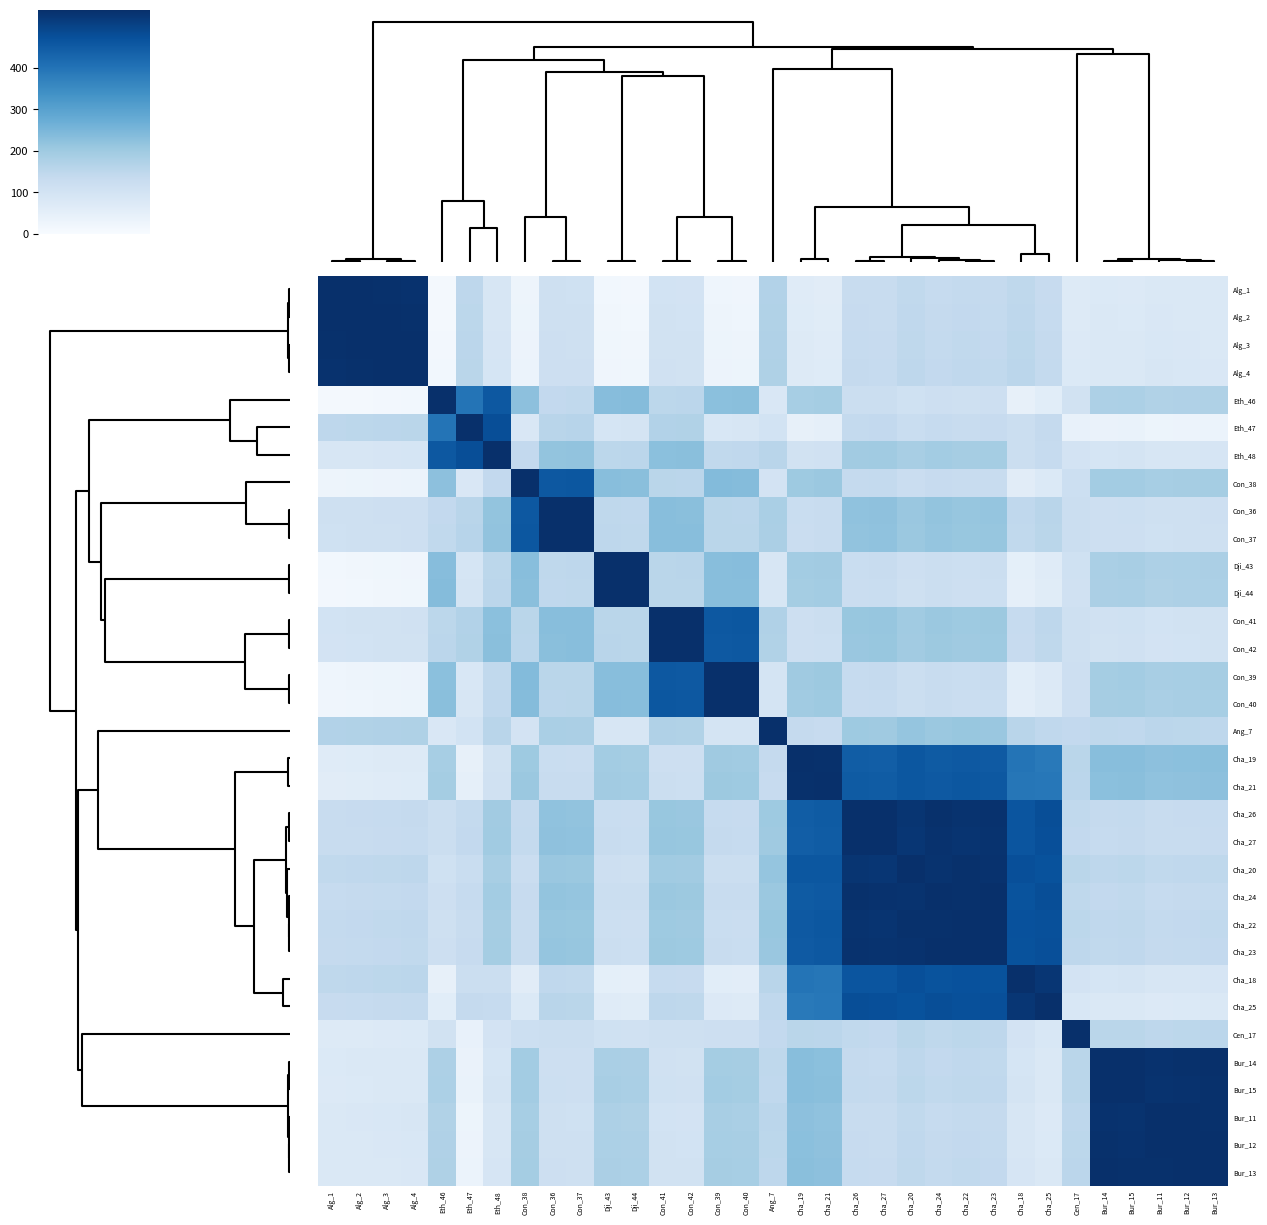

Reading right to left, extract all data points from this chart.

Alg_1: Bur_13=76	Bur_12=78	Bur_11=80	Bur_15=72	Bur_14=74	Cen_17=68	Cha_25=132	Cha_18=146	Cha_23=136	Cha_22=138	Cha_24=134	Cha_20=142	Cha_27=128	Cha_26=130	Cha_21=60	Cha_19=64	Ang_7=168	Con_40=22	Con_39=24	Con_42=98	Con_41=100	Dji_44=14	Dji_43=16	Con_37=108	Con_36=110	Con_38=26	Eth_48=86	Eth_47=148	Eth_46=10	Alg_4=534	Alg_3=536	Alg_2=538	Alg_1=540
Alg_2: Bur_13=78	Bur_12=80	Bur_11=82	Bur_15=74	Bur_14=76	Cen_17=70	Cha_25=134	Cha_18=148	Cha_23=138	Cha_22=140	Cha_24=136	Cha_20=144	Cha_27=130	Cha_26=132	Cha_21=62	Cha_19=66	Ang_7=170	Con_40=24	Con_39=26	Con_42=100	Con_41=102	Dji_44=16	Dji_43=18	Con_37=110	Con_36=112	Con_38=28	Eth_48=88	Eth_47=150	Eth_46=12	Alg_4=536	Alg_3=538	Alg_2=540	Alg_1=538
Alg_3: Bur_13=80	Bur_12=82	Bur_11=84	Bur_15=76	Bur_14=78	Cen_17=72	Cha_25=136	Cha_18=150	Cha_23=140	Cha_22=142	Cha_24=138	Cha_20=146	Cha_27=132	Cha_26=134	Cha_21=64	Cha_19=68	Ang_7=172	Con_40=26	Con_39=28	Con_42=102	Con_41=104	Dji_44=18	Dji_43=20	Con_37=112	Con_36=114	Con_38=30	Eth_48=90	Eth_47=152	Eth_46=14	Alg_4=538	Alg_3=540	Alg_2=538	Alg_1=536
Alg_4: Bur_13=82	Bur_12=84	Bur_11=86	Bur_15=78	Bur_14=80	Cen_17=74	Cha_25=138	Cha_18=152	Cha_23=142	Cha_22=144	Cha_24=140	Cha_20=148	Cha_27=134	Cha_26=136	Cha_21=66	Cha_19=70	Ang_7=174	Con_40=28	Con_39=30	Con_42=104	Con_41=106	Dji_44=20	Dji_43=22	Con_37=114	Con_36=116	Con_38=32	Eth_48=92	Eth_47=154	Eth_46=16	Alg_4=540	Alg_3=538	Alg_2=536	Alg_1=534
Eth_46: Bur_13=174	Bur_12=172	Bur_11=170	Bur_15=178	Bur_14=176	Cen_17=102	Cha_25=58	Cha_18=44	Cha_23=114	Cha_22=112	Cha_24=116	Cha_20=108	Cha_27=122	Cha_26=120	Cha_21=190	Cha_19=186	Ang_7=82	Con_40=228	Con_39=226	Con_42=152	Con_41=150	Dji_44=236	Dji_43=234	Con_37=142	Con_36=140	Con_38=224	Eth_48=456	Eth_47=398	Eth_46=540	Alg_4=16	Alg_3=14	Alg_2=12	Alg_1=10
Eth_47: Bur_13=32	Bur_12=30	Bur_11=28	Bur_15=36	Bur_14=34	Cen_17=40	Cha_25=136	Cha_18=122	Cha_23=132	Cha_22=130	Cha_24=134	Cha_20=126	Cha_27=140	Cha_26=138	Cha_21=48	Cha_19=44	Ang_7=100	Con_40=86	Con_39=84	Con_42=170	Con_41=168	Dji_44=94	Dji_43=92	Con_37=160	Con_36=158	Con_38=82	Eth_48=478	Eth_47=540	Eth_46=398	Alg_4=154	Alg_3=152	Alg_2=150	Alg_1=148
Eth_48: Bur_13=90	Bur_12=88	Bur_11=86	Bur_15=94	Bur_14=92	Cen_17=98	Cha_25=134	Cha_18=120	Cha_23=190	Cha_22=188	Cha_24=192	Cha_20=184	Cha_27=198	Cha_26=196	Cha_21=106	Cha_19=102	Ang_7=158	Con_40=144	Con_39=142	Con_42=228	Con_41=226	Dji_44=152	Dji_43=150	Con_37=218	Con_36=216	Con_38=140	Eth_48=540	Eth_47=478	Eth_46=456	Alg_4=92	Alg_3=90	Alg_2=88	Alg_1=86
Con_38: Bur_13=190	Bur_12=188	Bur_11=186	Bur_15=194	Bur_14=192	Cen_17=118	Cha_25=74	Cha_18=60	Cha_23=130	Cha_22=128	Cha_24=132	Cha_20=124	Cha_27=138	Cha_26=136	Cha_21=206	Cha_19=202	Ang_7=98	Con_40=236	Con_39=238	Con_42=152	Con_41=154	Dji_44=228	Dji_43=230	Con_37=458	Con_36=456	Con_38=540	Eth_48=140	Eth_47=82	Eth_46=224	Alg_4=32	Alg_3=30	Alg_2=28	Alg_1=26
Con_36: Bur_13=114	Bur_12=112	Bur_11=110	Bur_15=118	Bur_14=116	Cen_17=122	Cha_25=158	Cha_18=144	Cha_23=214	Cha_22=212	Cha_24=216	Cha_20=208	Cha_27=222	Cha_26=220	Cha_21=130	Cha_19=126	Ang_7=182	Con_40=152	Con_39=154	Con_42=228	Con_41=230	Dji_44=144	Dji_43=146	Con_37=538	Con_36=540	Con_38=456	Eth_48=216	Eth_47=158	Eth_46=140	Alg_4=116	Alg_3=114	Alg_2=112	Alg_1=110
Con_37: Bur_13=112	Bur_12=110	Bur_11=108	Bur_15=116	Bur_14=114	Cen_17=120	Cha_25=156	Cha_18=142	Cha_23=212	Cha_22=210	Cha_24=214	Cha_20=206	Cha_27=220	Cha_26=218	Cha_21=128	Cha_19=124	Ang_7=180	Con_40=154	Con_39=156	Con_42=230	Con_41=232	Dji_44=146	Dji_43=148	Con_37=540	Con_36=538	Con_38=458	Eth_48=218	Eth_47=160	Eth_46=142	Alg_4=114	Alg_3=112	Alg_2=110	Alg_1=108
Dji_43: Bur_13=180	Bur_12=178	Bur_11=176	Bur_15=184	Bur_14=182	Cen_17=108	Cha_25=64	Cha_18=50	Cha_23=120	Cha_22=118	Cha_24=122	Cha_20=114	Cha_27=128	Cha_26=126	Cha_21=196	Cha_19=192	Ang_7=88	Con_40=234	Con_39=232	Con_42=158	Con_41=156	Dji_44=538	Dji_43=540	Con_37=148	Con_36=146	Con_38=230	Eth_48=150	Eth_47=92	Eth_46=234	Alg_4=22	Alg_3=20	Alg_2=18	Alg_1=16
Dji_44: Bur_13=178	Bur_12=176	Bur_11=174	Bur_15=182	Bur_14=180	Cen_17=106	Cha_25=62	Cha_18=48	Cha_23=118	Cha_22=116	Cha_24=120	Cha_20=112	Cha_27=126	Cha_26=124	Cha_21=194	Cha_19=190	Ang_7=86	Con_40=232	Con_39=230	Con_42=156	Con_41=154	Dji_44=540	Dji_43=538	Con_37=146	Con_36=144	Con_38=228	Eth_48=152	Eth_47=94	Eth_46=236	Alg_4=20	Alg_3=18	Alg_2=16	Alg_1=14
Con_41: Bur_13=104	Bur_12=102	Bur_11=100	Bur_15=108	Bur_14=106	Cen_17=112	Cha_25=148	Cha_18=134	Cha_23=204	Cha_22=202	Cha_24=206	Cha_20=198	Cha_27=212	Cha_26=210	Cha_21=120	Cha_19=116	Ang_7=172	Con_40=458	Con_39=456	Con_42=538	Con_41=540	Dji_44=154	Dji_43=156	Con_37=232	Con_36=230	Con_38=154	Eth_48=226	Eth_47=168	Eth_46=150	Alg_4=106	Alg_3=104	Alg_2=102	Alg_1=100
Con_42: Bur_13=102	Bur_12=100	Bur_11=98	Bur_15=106	Bur_14=104	Cen_17=110	Cha_25=146	Cha_18=132	Cha_23=202	Cha_22=200	Cha_24=204	Cha_20=196	Cha_27=210	Cha_26=208	Cha_21=118	Cha_19=114	Ang_7=170	Con_40=456	Con_39=454	Con_42=540	Con_41=538	Dji_44=156	Dji_43=158	Con_37=230	Con_36=228	Con_38=152	Eth_48=228	Eth_47=170	Eth_46=152	Alg_4=104	Alg_3=102	Alg_2=100	Alg_1=98
Con_39: Bur_13=188	Bur_12=186	Bur_11=184	Bur_15=192	Bur_14=190	Cen_17=116	Cha_25=72	Cha_18=58	Cha_23=128	Cha_22=126	Cha_24=130	Cha_20=122	Cha_27=136	Cha_26=134	Cha_21=204	Cha_19=200	Ang_7=96	Con_40=538	Con_39=540	Con_42=454	Con_41=456	Dji_44=230	Dji_43=232	Con_37=156	Con_36=154	Con_38=238	Eth_48=142	Eth_47=84	Eth_46=226	Alg_4=30	Alg_3=28	Alg_2=26	Alg_1=24
Con_40: Bur_13=186	Bur_12=184	Bur_11=182	Bur_15=190	Bur_14=188	Cen_17=114	Cha_25=70	Cha_18=56	Cha_23=126	Cha_22=124	Cha_24=128	Cha_20=120	Cha_27=134	Cha_26=132	Cha_21=202	Cha_19=198	Ang_7=94	Con_40=540	Con_39=538	Con_42=456	Con_41=458	Dji_44=232	Dji_43=234	Con_37=154	Con_36=152	Con_38=236	Eth_48=144	Eth_47=86	Eth_46=228	Alg_4=28	Alg_3=26	Alg_2=24	Alg_1=22
Ang_7: Bur_13=148	Bur_12=150	Bur_11=152	Bur_15=144	Bur_14=146	Cen_17=140	Cha_25=144	Cha_18=158	Cha_23=208	Cha_22=210	Cha_24=206	Cha_20=214	Cha_27=200	Cha_26=202	Cha_21=132	Cha_19=136	Ang_7=540	Con_40=94	Con_39=96	Con_42=170	Con_41=172	Dji_44=86	Dji_43=88	Con_37=180	Con_36=182	Con_38=98	Eth_48=158	Eth_47=100	Eth_46=82	Alg_4=174	Alg_3=172	Alg_2=170	Alg_1=168
Cha_19: Bur_13=228	Bur_12=226	Bur_11=224	Bur_15=232	Bur_14=230	Cen_17=156	Cha_25=388	Cha_18=398	Cha_23=452	Cha_22=454	Cha_24=450	Cha_20=458	Cha_27=444	Cha_26=446	Cha_21=536	Cha_19=540	Ang_7=136	Con_40=198	Con_39=200	Con_42=114	Con_41=116	Dji_44=190	Dji_43=192	Con_37=124	Con_36=126	Con_38=202	Eth_48=102	Eth_47=44	Eth_46=186	Alg_4=70	Alg_3=68	Alg_2=66	Alg_1=64
Cha_21: Bur_13=224	Bur_12=222	Bur_11=220	Bur_15=228	Bur_14=226	Cen_17=152	Cha_25=392	Cha_18=394	Cha_23=456	Cha_22=458	Cha_24=454	Cha_20=458	Cha_27=448	Cha_26=450	Cha_21=540	Cha_19=536	Ang_7=132	Con_40=202	Con_39=204	Con_42=118	Con_41=120	Dji_44=194	Dji_43=196	Con_37=128	Con_36=130	Con_38=206	Eth_48=106	Eth_47=48	Eth_46=190	Alg_4=66	Alg_3=64	Alg_2=62	Alg_1=60
Cha_26: Bur_13=134	Bur_12=132	Bur_11=130	Bur_15=138	Bur_14=136	Cen_17=142	Cha_25=478	Cha_18=464	Cha_23=534	Cha_22=532	Cha_24=536	Cha_20=528	Cha_27=538	Cha_26=540	Cha_21=450	Cha_19=446	Ang_7=202	Con_40=132	Con_39=134	Con_42=208	Con_41=210	Dji_44=124	Dji_43=126	Con_37=218	Con_36=220	Con_38=136	Eth_48=196	Eth_47=138	Eth_46=120	Alg_4=136	Alg_3=134	Alg_2=132	Alg_1=130
Cha_27: Bur_13=132	Bur_12=130	Bur_11=128	Bur_15=136	Bur_14=134	Cen_17=140	Cha_25=476	Cha_18=462	Cha_23=532	Cha_22=530	Cha_24=534	Cha_20=526	Cha_27=540	Cha_26=538	Cha_21=448	Cha_19=444	Ang_7=200	Con_40=134	Con_39=136	Con_42=210	Con_41=212	Dji_44=126	Dji_43=128	Con_37=220	Con_36=222	Con_38=138	Eth_48=198	Eth_47=140	Eth_46=122	Alg_4=134	Alg_3=132	Alg_2=130	Alg_1=128
Cha_20: Bur_13=146	Bur_12=144	Bur_11=142	Bur_15=150	Bur_14=148	Cen_17=154	Cha_25=470	Cha_18=476	Cha_23=534	Cha_22=536	Cha_24=532	Cha_20=540	Cha_27=526	Cha_26=528	Cha_21=458	Cha_19=458	Ang_7=214	Con_40=120	Con_39=122	Con_42=196	Con_41=198	Dji_44=112	Dji_43=114	Con_37=206	Con_36=208	Con_38=124	Eth_48=184	Eth_47=126	Eth_46=108	Alg_4=148	Alg_3=146	Alg_2=144	Alg_1=142
Cha_24: Bur_13=138	Bur_12=136	Bur_11=134	Bur_15=142	Bur_14=140	Cen_17=146	Cha_25=478	Cha_18=468	Cha_23=538	Cha_22=536	Cha_24=540	Cha_20=532	Cha_27=534	Cha_26=536	Cha_21=454	Cha_19=450	Ang_7=206	Con_40=128	Con_39=130	Con_42=204	Con_41=206	Dji_44=120	Dji_43=122	Con_37=214	Con_36=216	Con_38=132	Eth_48=192	Eth_47=134	Eth_46=116	Alg_4=140	Alg_3=138	Alg_2=136	Alg_1=134
Cha_22: Bur_13=142	Bur_12=140	Bur_11=138	Bur_15=146	Bur_14=144	Cen_17=150	Cha_25=474	Cha_18=472	Cha_23=538	Cha_22=540	Cha_24=536	Cha_20=536	Cha_27=530	Cha_26=532	Cha_21=458	Cha_19=454	Ang_7=210	Con_40=124	Con_39=126	Con_42=200	Con_41=202	Dji_44=116	Dji_43=118	Con_37=210	Con_36=212	Con_38=128	Eth_48=188	Eth_47=130	Eth_46=112	Alg_4=144	Alg_3=142	Alg_2=140	Alg_1=138
Cha_23: Bur_13=140	Bur_12=138	Bur_11=136	Bur_15=144	Bur_14=142	Cen_17=148	Cha_25=476	Cha_18=470	Cha_23=540	Cha_22=538	Cha_24=538	Cha_20=534	Cha_27=532	Cha_26=534	Cha_21=456	Cha_19=452	Ang_7=208	Con_40=126	Con_39=128	Con_42=202	Con_41=204	Dji_44=118	Dji_43=120	Con_37=212	Con_36=214	Con_38=130	Eth_48=190	Eth_47=132	Eth_46=114	Alg_4=142	Alg_3=140	Alg_2=138	Alg_1=136
Cha_18: Bur_13=90	Bur_12=88	Bur_11=86	Bur_15=94	Bur_14=92	Cen_17=98	Cha_25=526	Cha_18=540	Cha_23=470	Cha_22=472	Cha_24=468	Cha_20=476	Cha_27=462	Cha_26=464	Cha_21=394	Cha_19=398	Ang_7=158	Con_40=56	Con_39=58	Con_42=132	Con_41=134	Dji_44=48	Dji_43=50	Con_37=142	Con_36=144	Con_38=60	Eth_48=120	Eth_47=122	Eth_46=44	Alg_4=152	Alg_3=150	Alg_2=148	Alg_1=146
Cha_25: Bur_13=76	Bur_12=74	Bur_11=72	Bur_15=80	Bur_14=78	Cen_17=84	Cha_25=540	Cha_18=526	Cha_23=476	Cha_22=474	Cha_24=478	Cha_20=470	Cha_27=476	Cha_26=478	Cha_21=392	Cha_19=388	Ang_7=144	Con_40=70	Con_39=72	Con_42=146	Con_41=148	Dji_44=62	Dji_43=64	Con_37=156	Con_36=158	Con_38=74	Eth_48=134	Eth_47=136	Eth_46=58	Alg_4=138	Alg_3=136	Alg_2=134	Alg_1=132
Cen_17: Bur_13=152	Bur_12=150	Bur_11=148	Bur_15=156	Bur_14=154	Cen_17=540	Cha_25=84	Cha_18=98	Cha_23=148	Cha_22=150	Cha_24=146	Cha_20=154	Cha_27=140	Cha_26=142	Cha_21=152	Cha_19=156	Ang_7=140	Con_40=114	Con_39=116	Con_42=110	Con_41=112	Dji_44=106	Dji_43=108	Con_37=120	Con_36=122	Con_38=118	Eth_48=98	Eth_47=40	Eth_46=102	Alg_4=74	Alg_3=72	Alg_2=70	Alg_1=68
Bur_14: Bur_13=538	Bur_12=536	Bur_11=534	Bur_15=538	Bur_14=540	Cen_17=154	Cha_25=78	Cha_18=92	Cha_23=142	Cha_22=144	Cha_24=140	Cha_20=148	Cha_27=134	Cha_26=136	Cha_21=226	Cha_19=230	Ang_7=146	Con_40=188	Con_39=190	Con_42=104	Con_41=106	Dji_44=180	Dji_43=182	Con_37=114	Con_36=116	Con_38=192	Eth_48=92	Eth_47=34	Eth_46=176	Alg_4=80	Alg_3=78	Alg_2=76	Alg_1=74
Bur_15: Bur_13=536	Bur_12=534	Bur_11=532	Bur_15=540	Bur_14=538	Cen_17=156	Cha_25=80	Cha_18=94	Cha_23=144	Cha_22=146	Cha_24=142	Cha_20=150	Cha_27=136	Cha_26=138	Cha_21=228	Cha_19=232	Ang_7=144	Con_40=190	Con_39=192	Con_42=106	Con_41=108	Dji_44=182	Dji_43=184	Con_37=116	Con_36=118	Con_38=194	Eth_48=94	Eth_47=36	Eth_46=178	Alg_4=78	Alg_3=76	Alg_2=74	Alg_1=72
Bur_11: Bur_13=536	Bur_12=538	Bur_11=540	Bur_15=532	Bur_14=534	Cen_17=148	Cha_25=72	Cha_18=86	Cha_23=136	Cha_22=138	Cha_24=134	Cha_20=142	Cha_27=128	Cha_26=130	Cha_21=220	Cha_19=224	Ang_7=152	Con_40=182	Con_39=184	Con_42=98	Con_41=100	Dji_44=174	Dji_43=176	Con_37=108	Con_36=110	Con_38=186	Eth_48=86	Eth_47=28	Eth_46=170	Alg_4=86	Alg_3=84	Alg_2=82	Alg_1=80
Bur_12: Bur_13=538	Bur_12=540	Bur_11=538	Bur_15=534	Bur_14=536	Cen_17=150	Cha_25=74	Cha_18=88	Cha_23=138	Cha_22=140	Cha_24=136	Cha_20=144	Cha_27=130	Cha_26=132	Cha_21=222	Cha_19=226	Ang_7=150	Con_40=184	Con_39=186	Con_42=100	Con_41=102	Dji_44=176	Dji_43=178	Con_37=110	Con_36=112	Con_38=188	Eth_48=88	Eth_47=30	Eth_46=172	Alg_4=84	Alg_3=82	Alg_2=80	Alg_1=78
Bur_13: Bur_13=540	Bur_12=538	Bur_11=536	Bur_15=536	Bur_14=538	Cen_17=152	Cha_25=76	Cha_18=90	Cha_23=140	Cha_22=142	Cha_24=138	Cha_20=146	Cha_27=132	Cha_26=134	Cha_21=224	Cha_19=228	Ang_7=148	Con_40=186	Con_39=188	Con_42=102	Con_41=104	Dji_44=178	Dji_43=180	Con_37=112	Con_36=114	Con_38=190	Eth_48=90	Eth_47=32	Eth_46=174	Alg_4=82	Alg_3=80	Alg_2=78	Alg_1=76